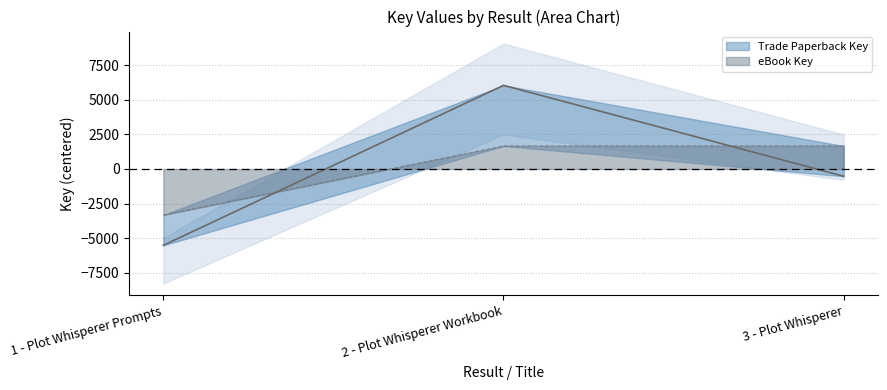

Count the eBook Key values in the range -3328 to 1664.

3